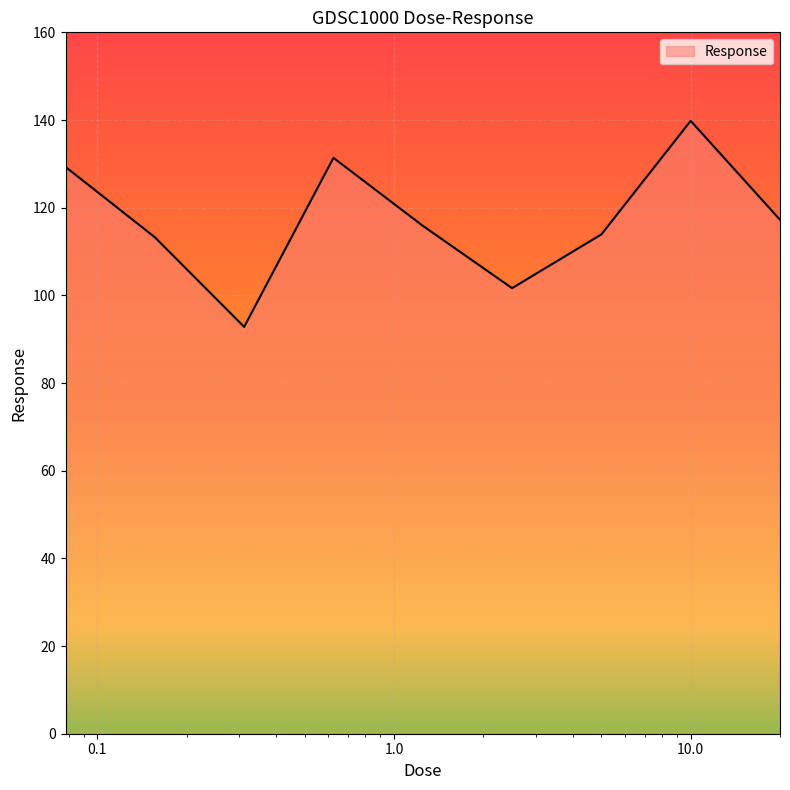

What is the maximum value shown in the chart?

139.8